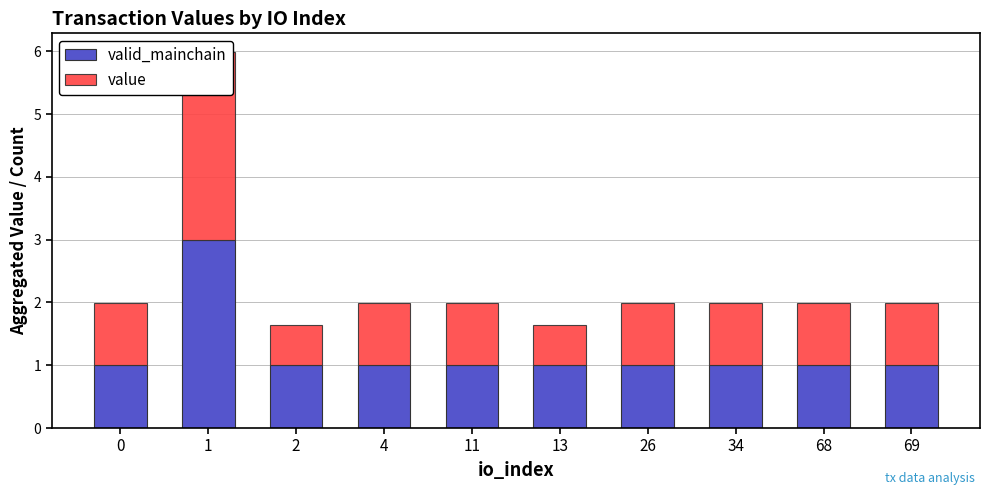

What is the value of the valid_mainchain bar at the 9th from the left?

1.0